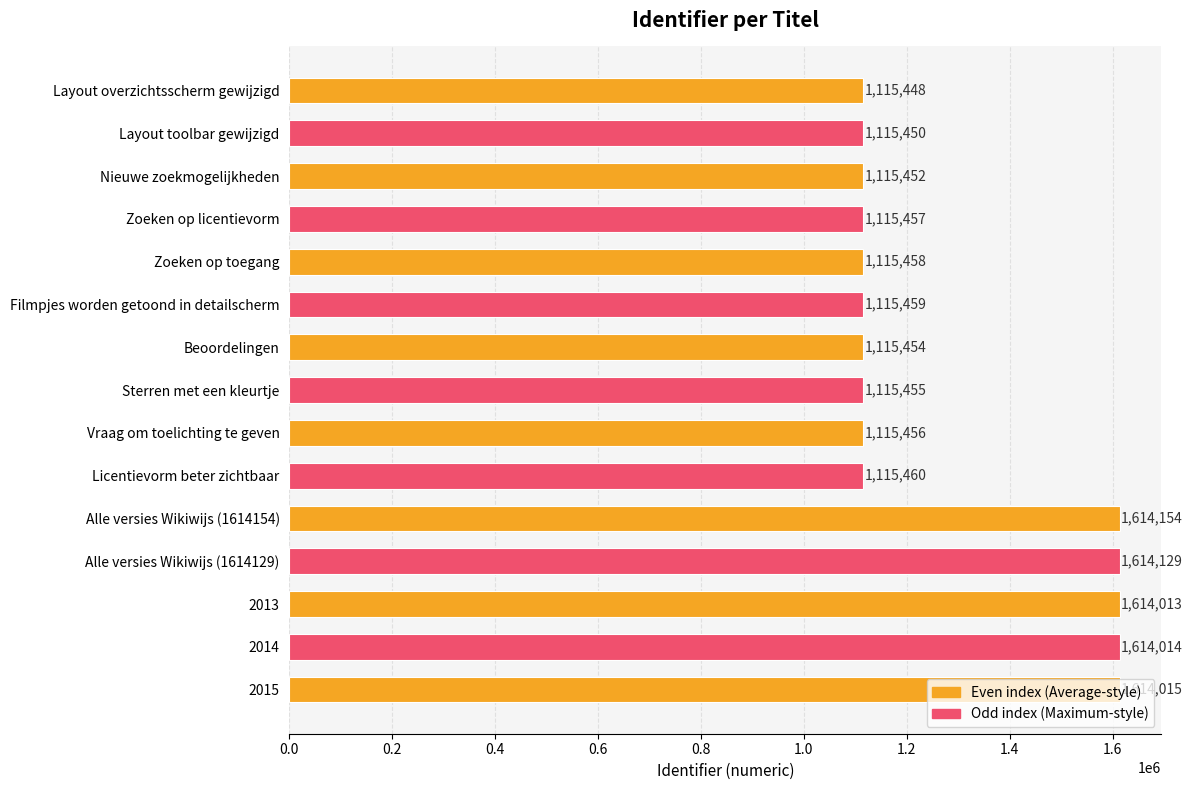

The value at Beoordelingen is 1518019. True or false?

False